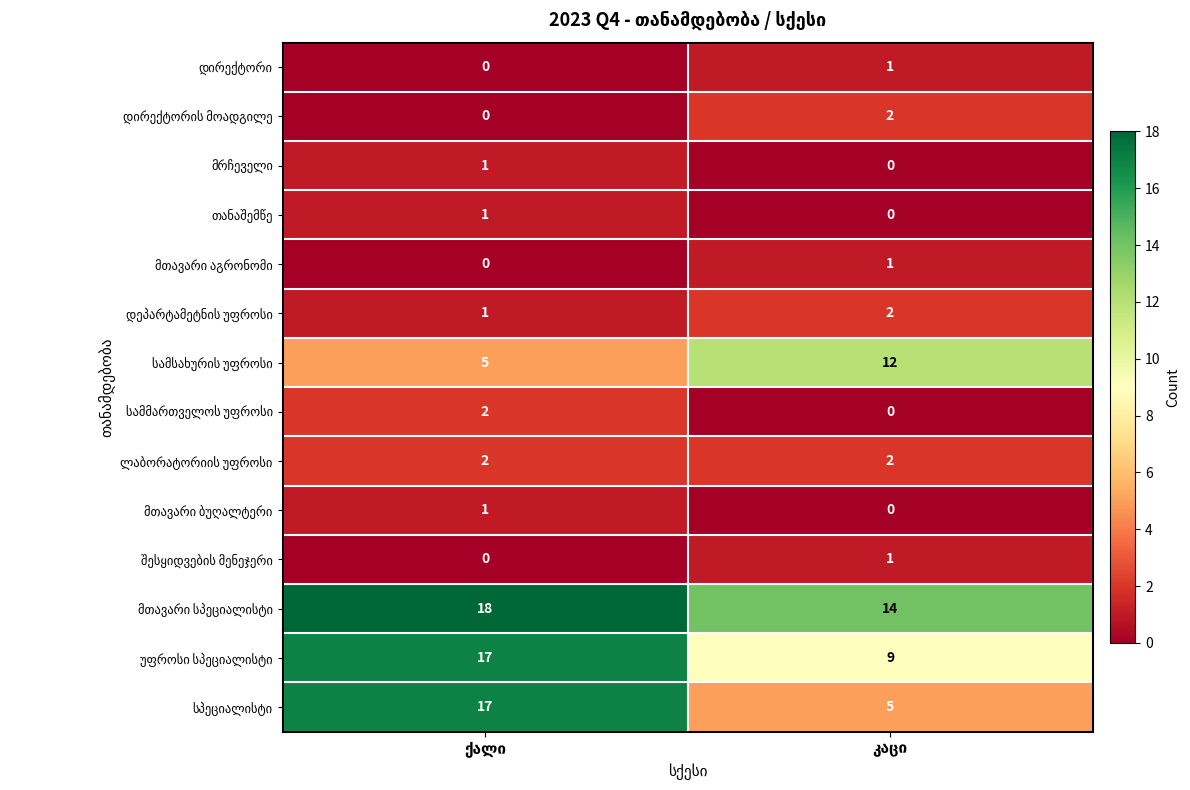

What is the greatest value displayed?

18